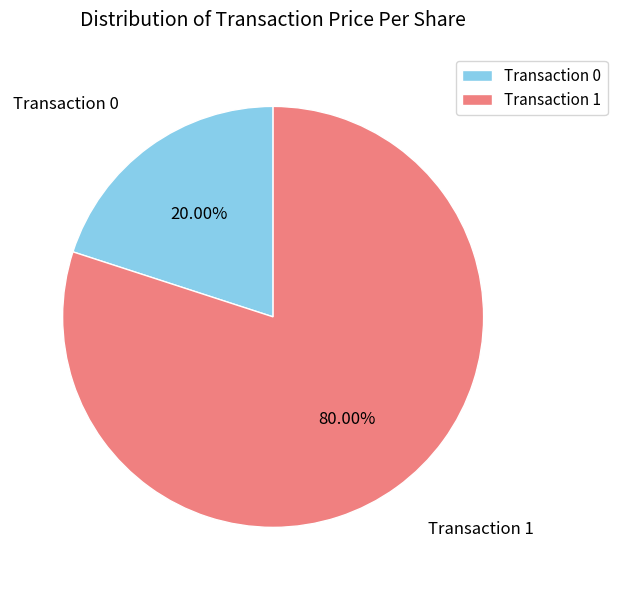

Which slice is the largest?

Transaction 1